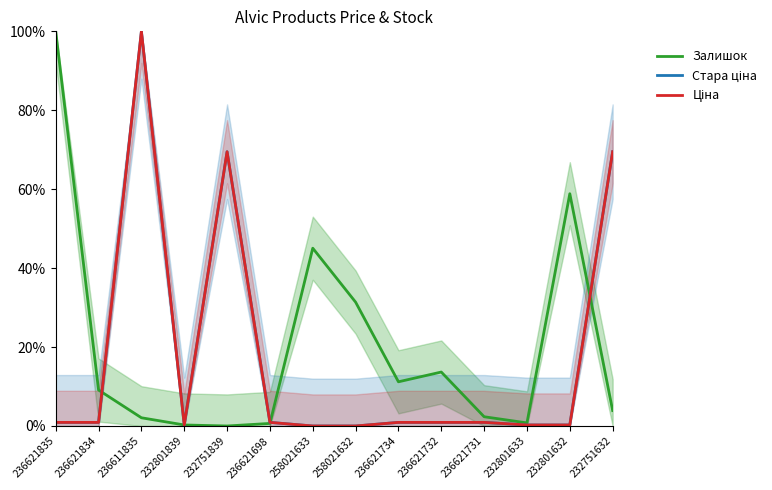

What is the difference between the Ціна values at 236621732 and 232751839?

0.7